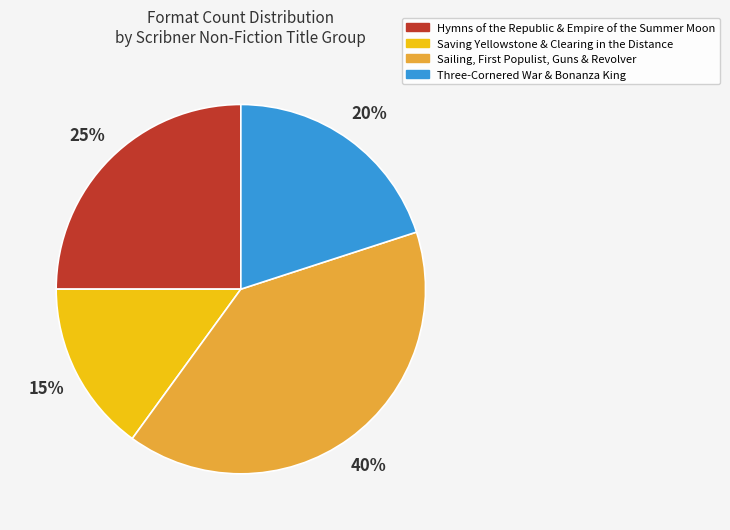

Is there a majority slice in this chart?

No